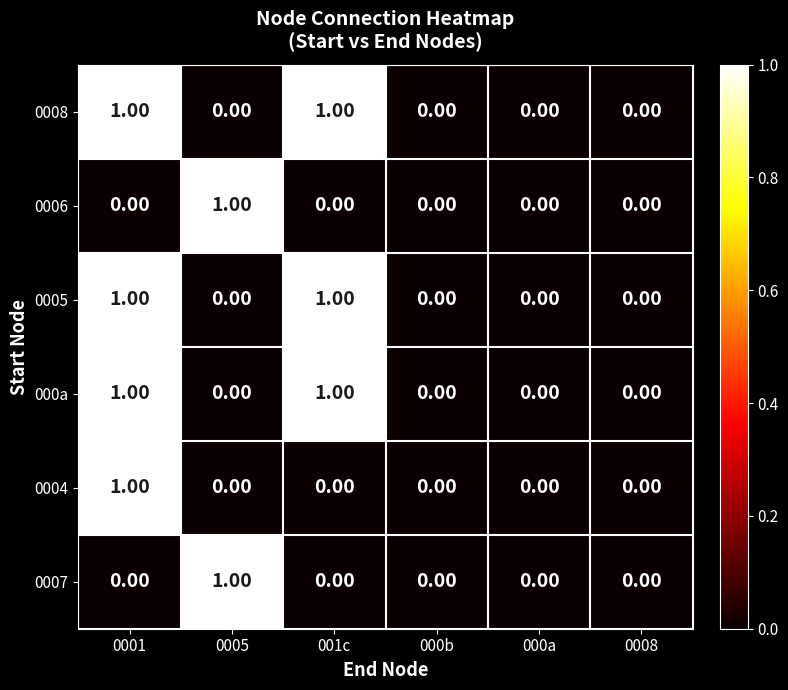

What is the total value across all series at 001c?

3